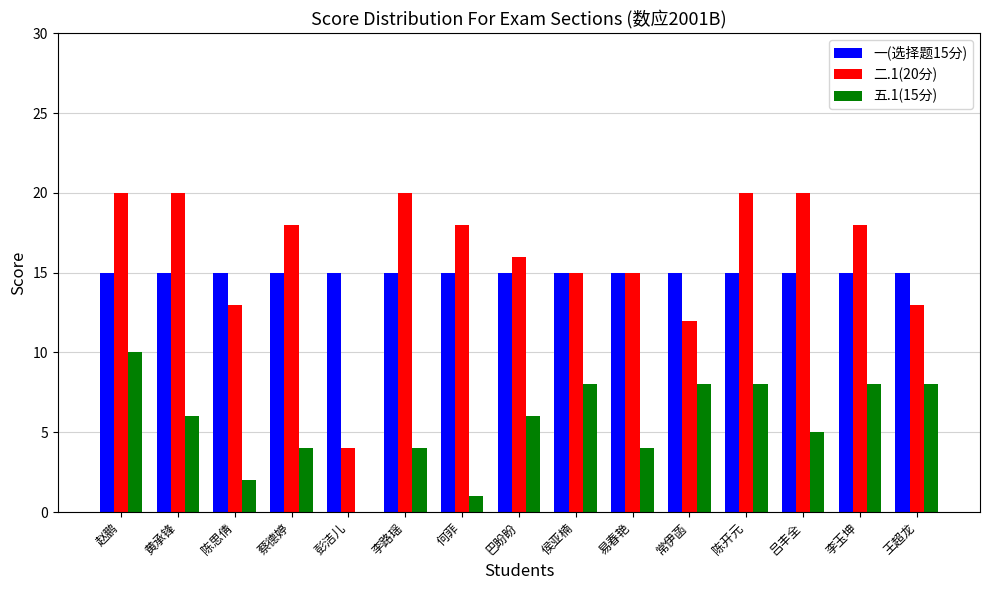

Reading left to right, extract all data points from this chart.

一(选择题15分): 15	15	15	15	15	15	15	15	15	15	15	15	15	15	15
二.1(20分): 20	20	13	18	4	20	18	16	15	15	12	20	20	18	13
五.1(15分): 10	6	2	4	0	4	1	6	8	4	8	8	5	8	8